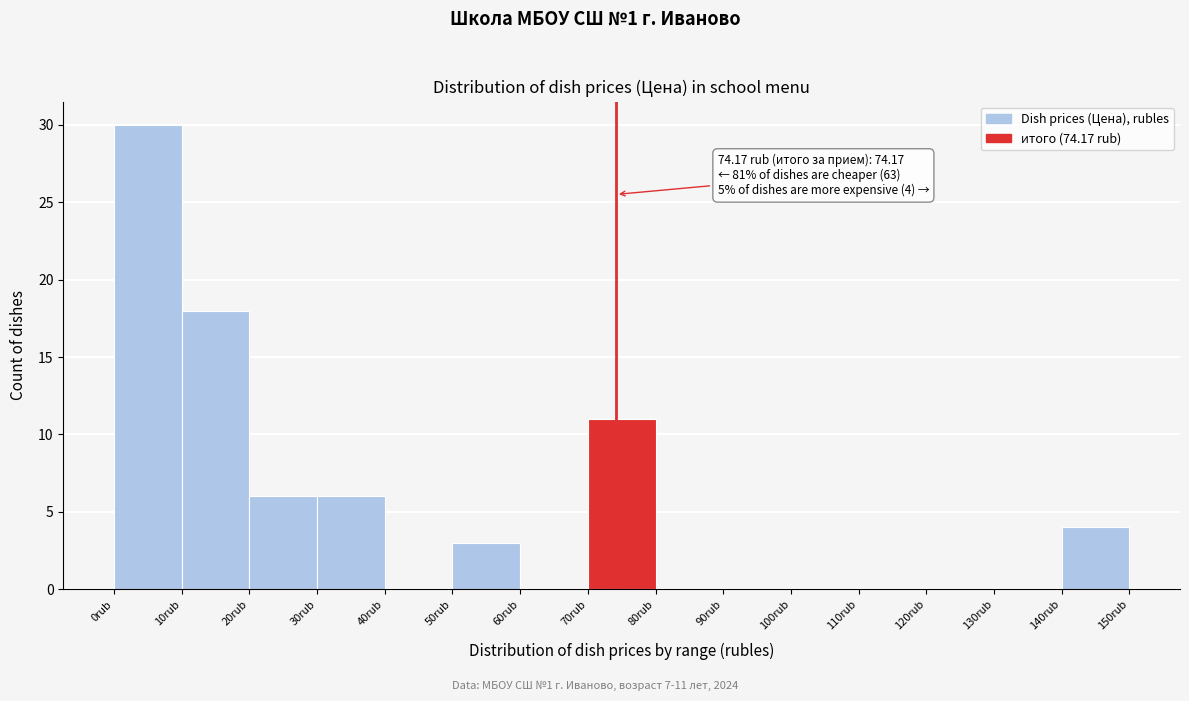

Over which range of the x-axis is the bar tallest?

0 to 10